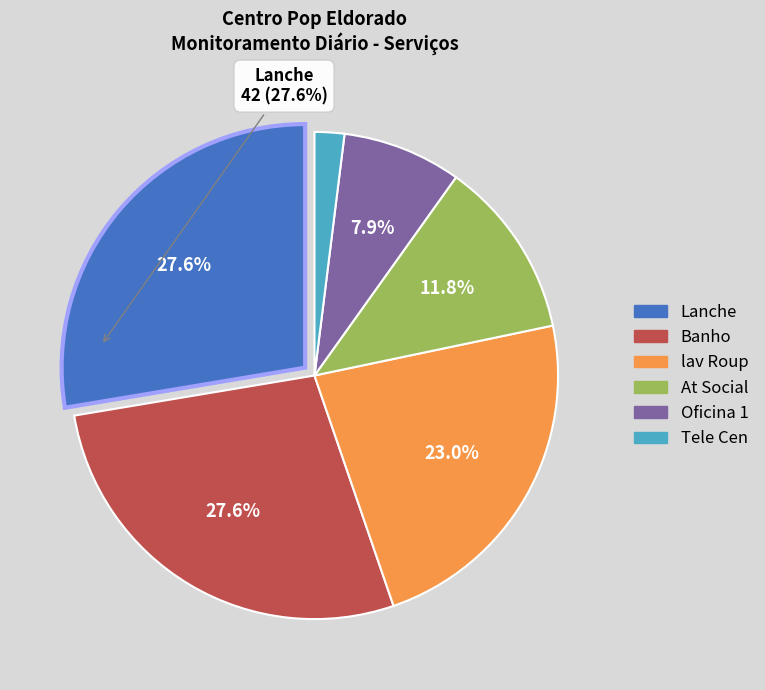

What percentage do At Social and Oficina 1 together represent?

19.7%